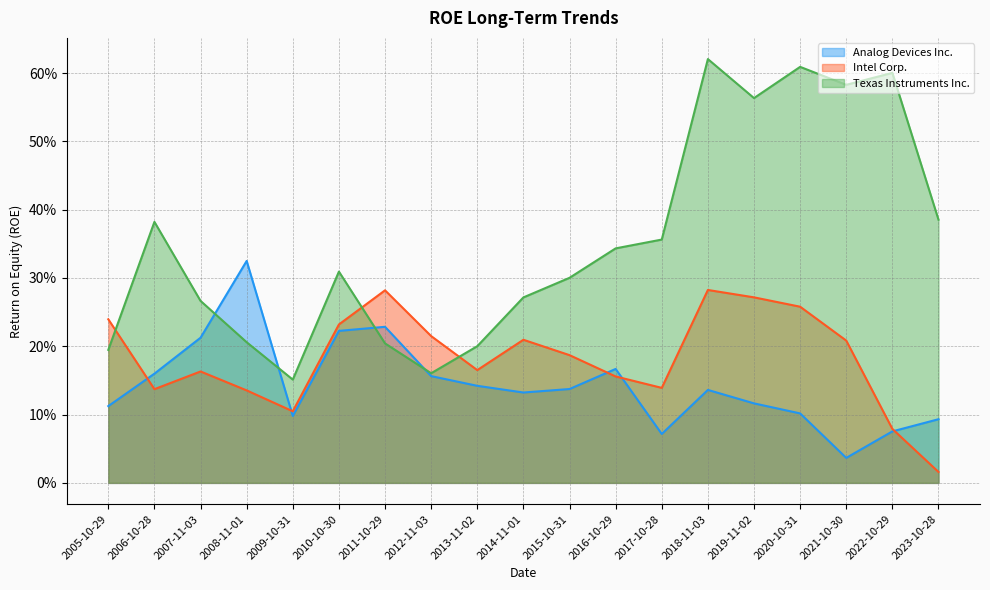

Which has a higher value, 2005-10-29 or 2006-10-28?

2006-10-28